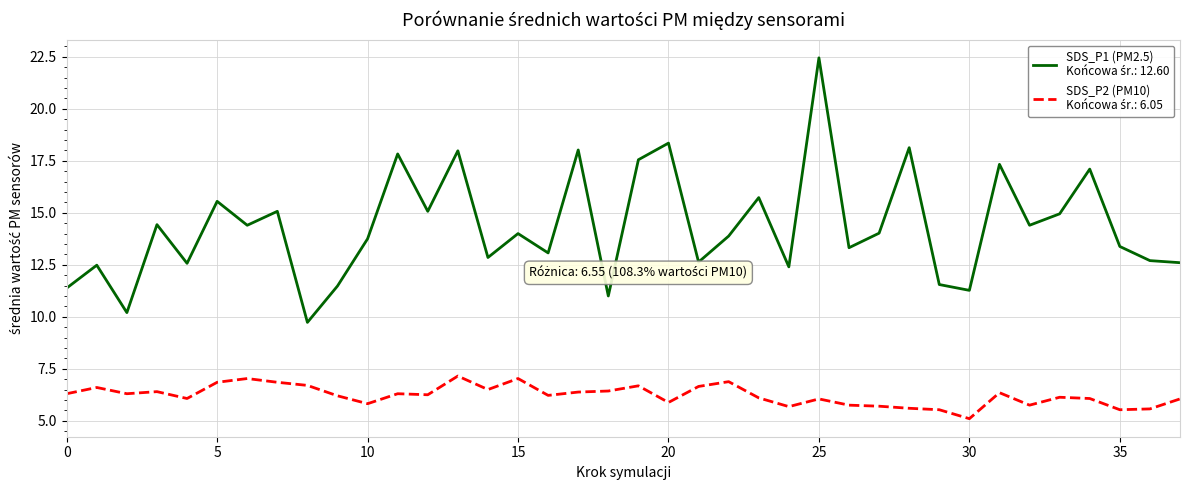

What is the smallest value displayed?

5.1